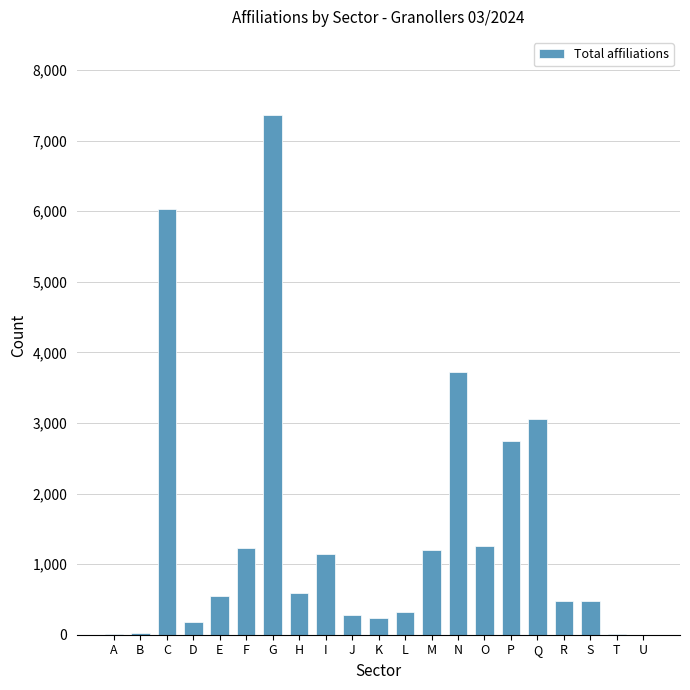

What is the sum of all values?

30905